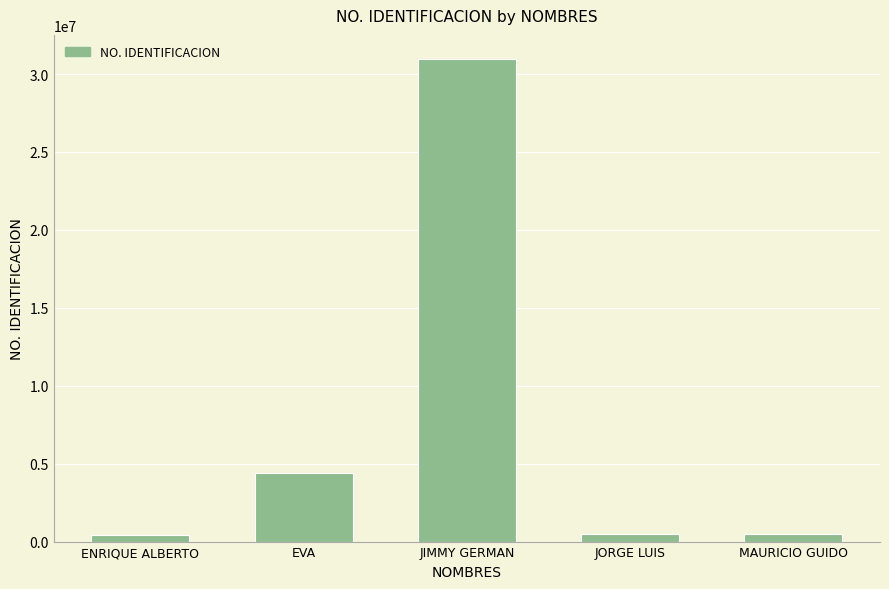

What position from the right is MAURICIO GUIDO?

1